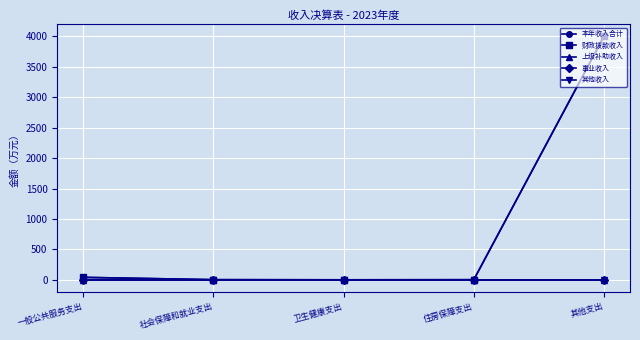

What is the label of the 1st point from the right?

其他支出